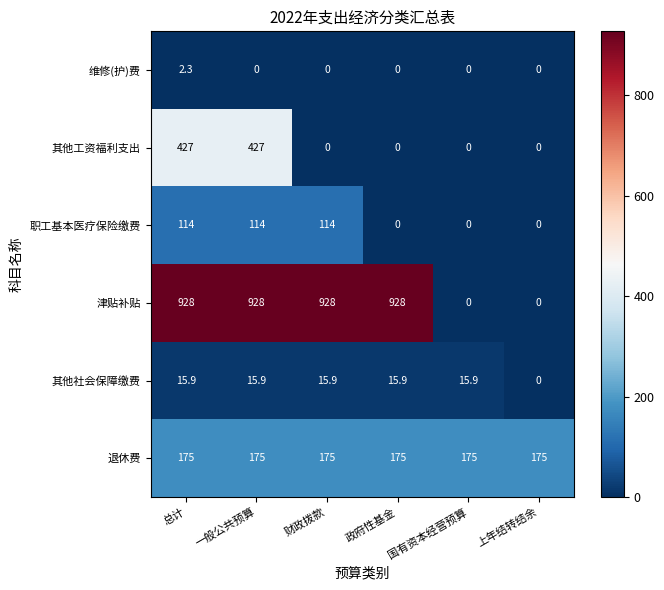

At which category is the sum across all series the highest?

总计